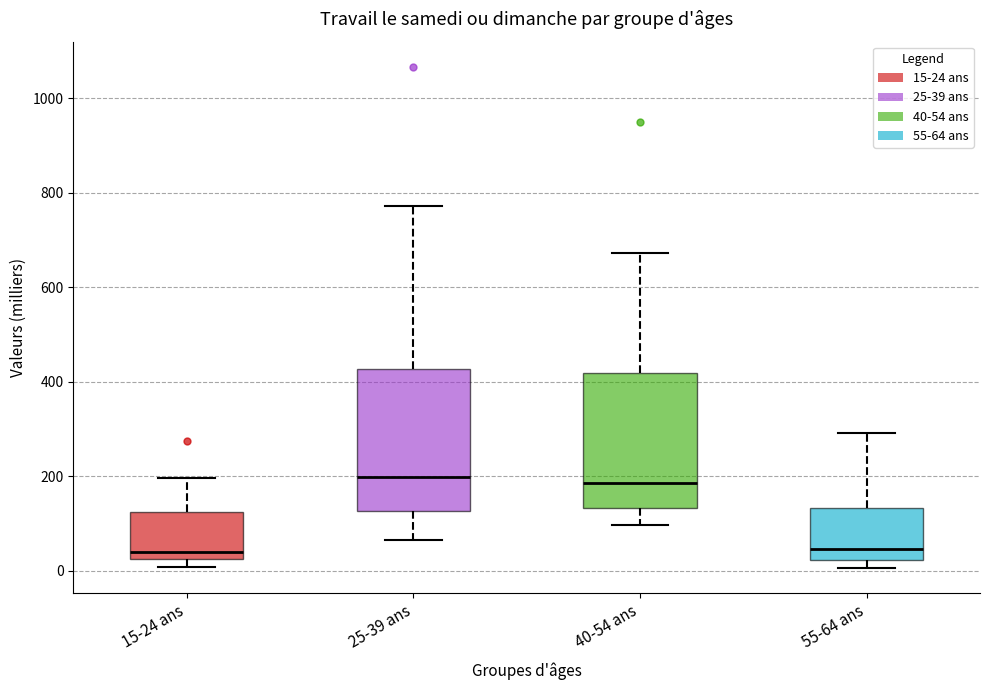

Reading left to right, read every box against the y-axis: the position of its median line, the range the box covers, and the ends of its whiskers. The values are not printed on the chart, so give them approximately, as read against the axis.

15-24 ans: median 40, box 20 to 120, whiskers 0 to 200
25-39 ans: median 200, box 120 to 420, whiskers 60 to 780
40-54 ans: median 180, box 140 to 420, whiskers 100 to 680
55-64 ans: median 40, box 20 to 140, whiskers 0 to 300